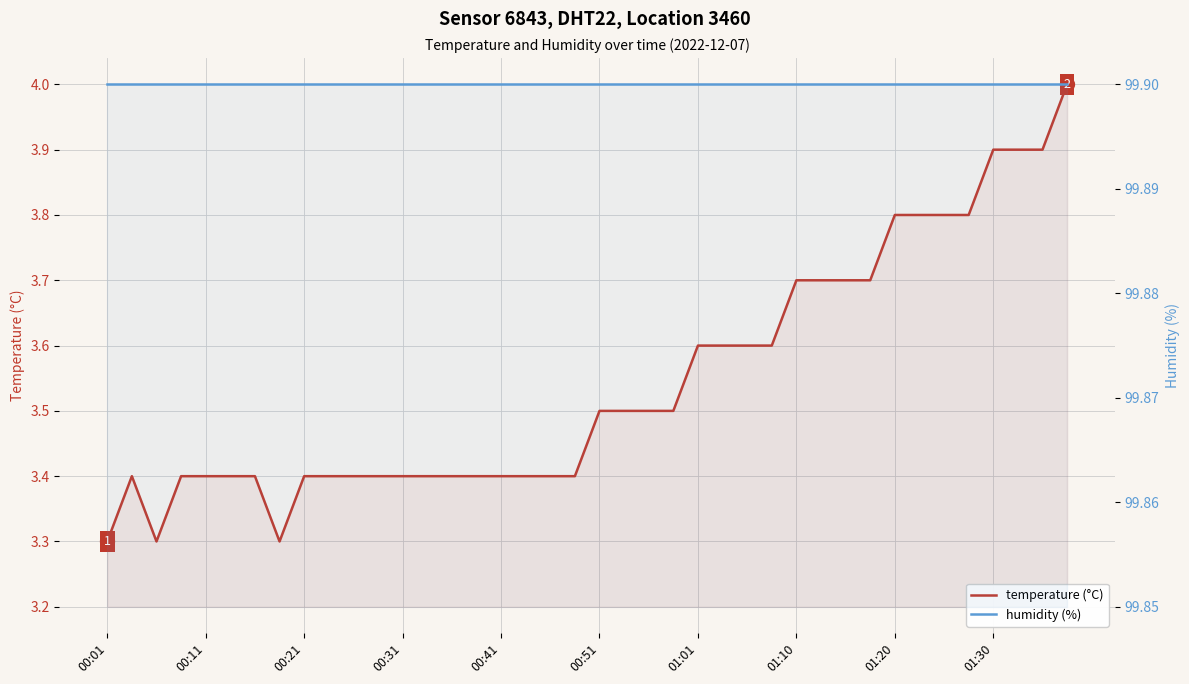

What position from the left is 14?

15